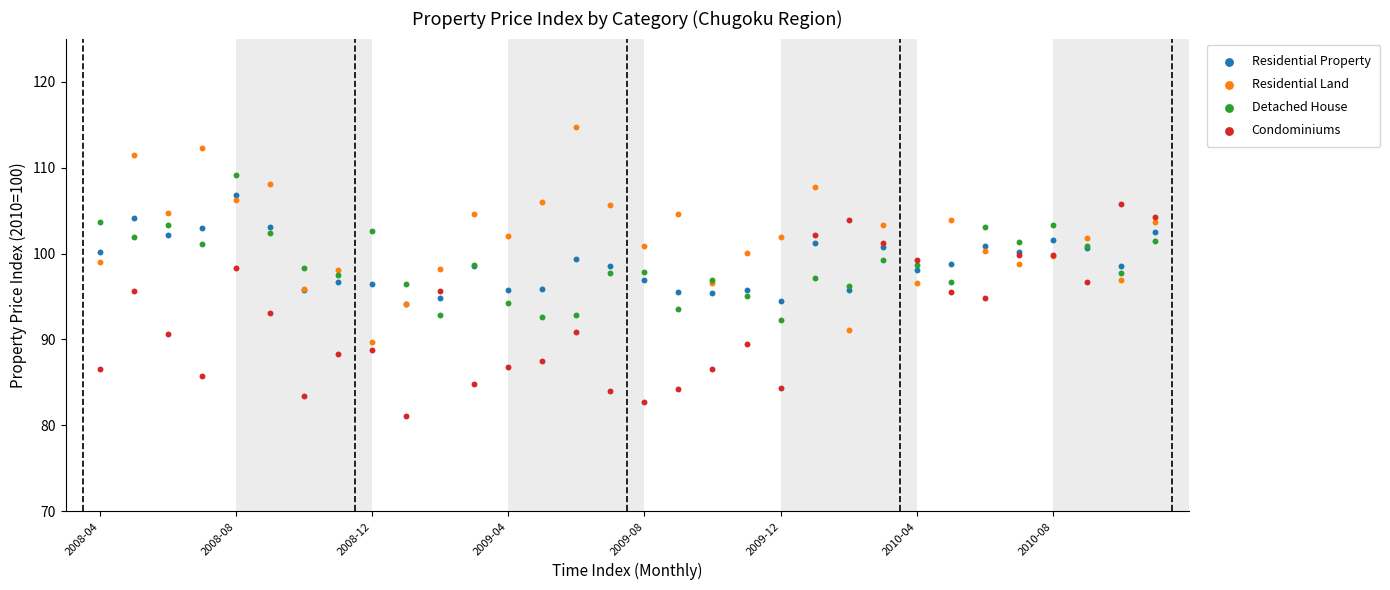

What are all the series names shown in the legend?

Residential Property, Residential Land, Detached House, Condominiums